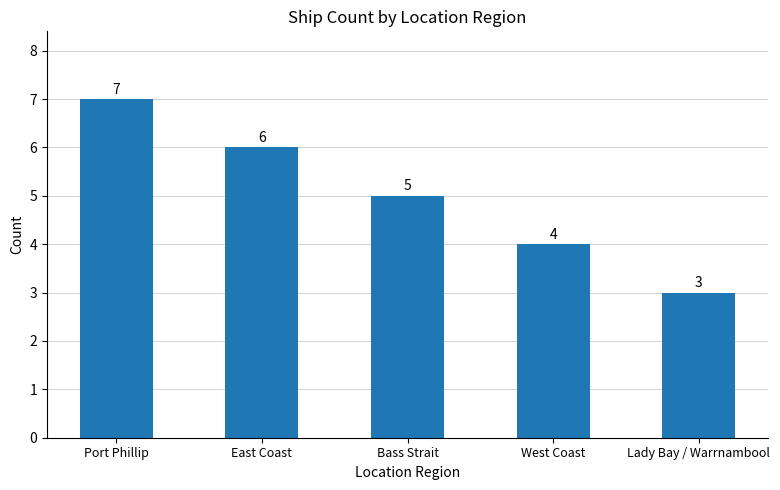

What is the label of the 2nd bar from the right?

West Coast